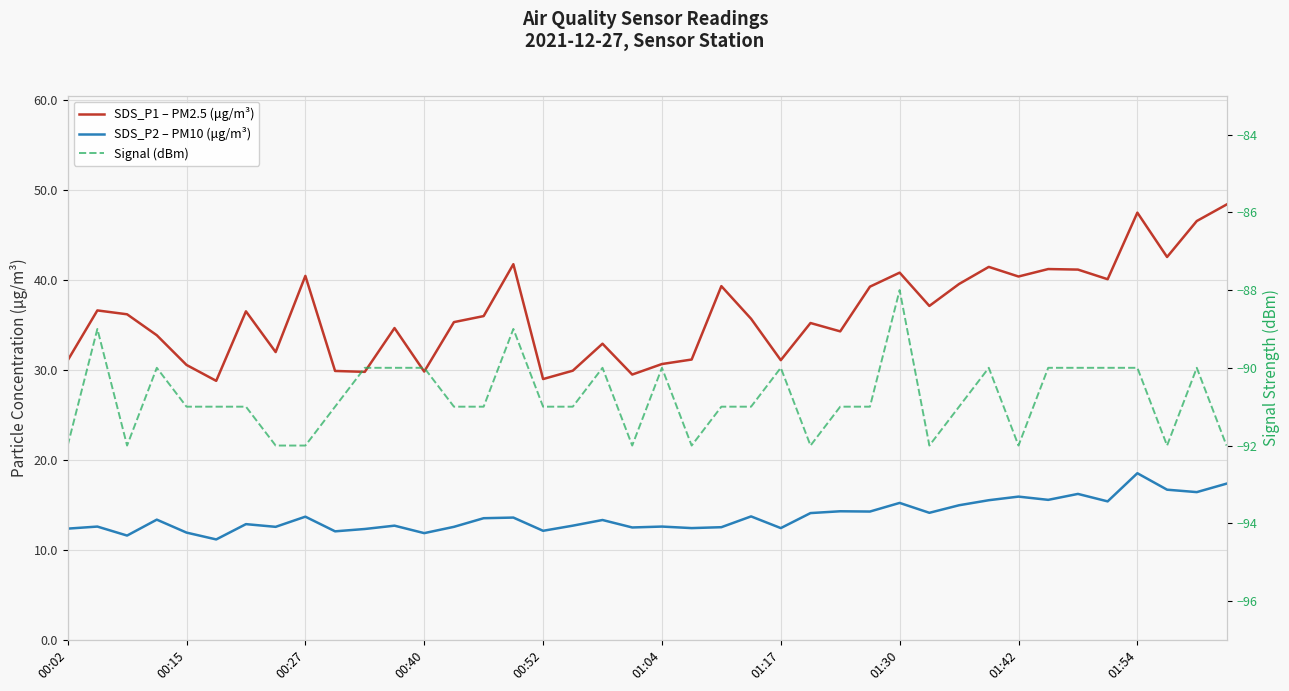

What is the value of the Signal (dBm) point at the 19th from the left?

-90.0